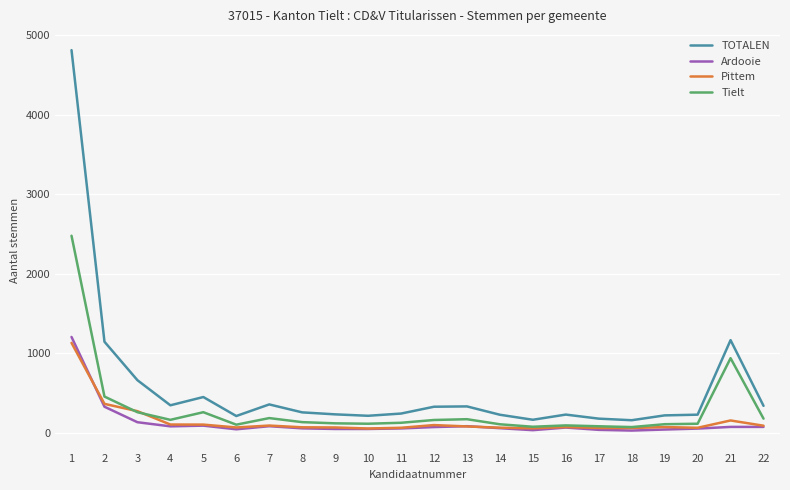

What is the maximum value shown in the chart?

4815